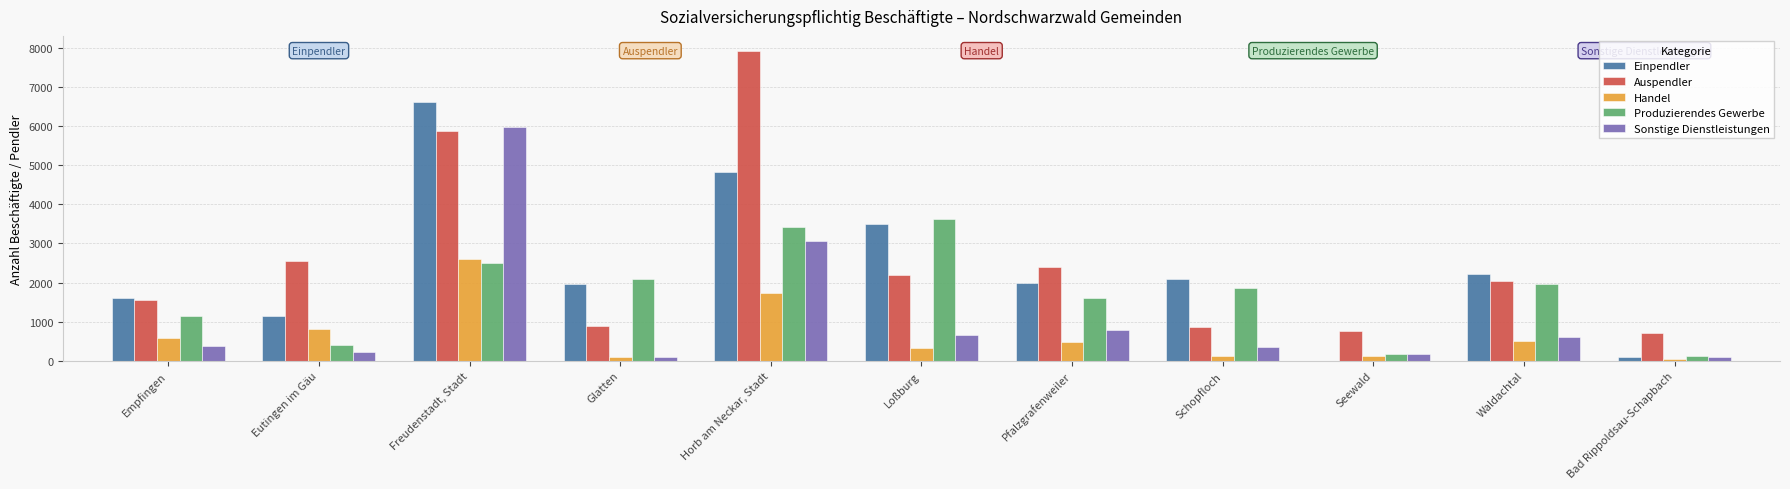

Count the number of categories in the chart.

11